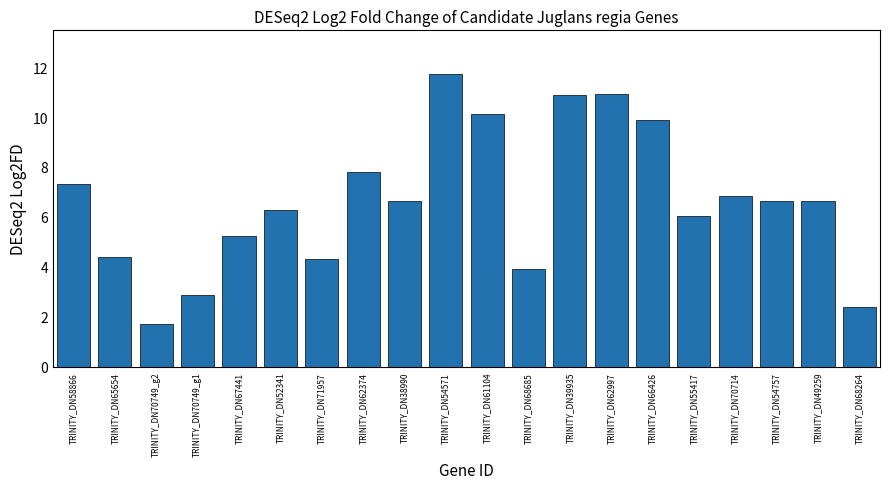

Where does the data first go above 6?

TRINITY_DN58866